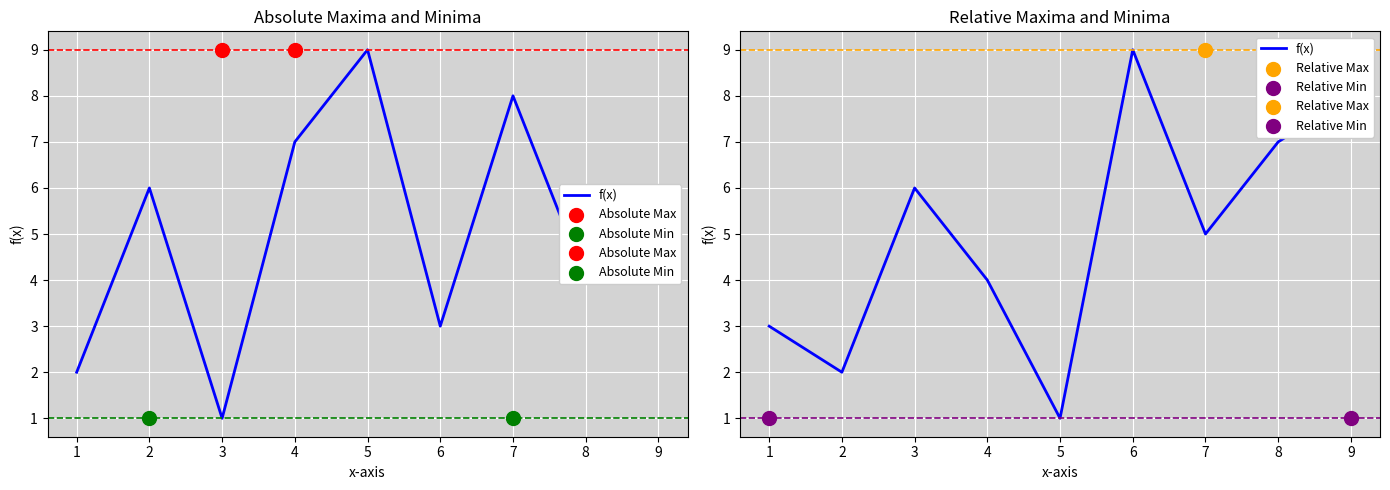

Which has a higher value, 7 or 6?

6